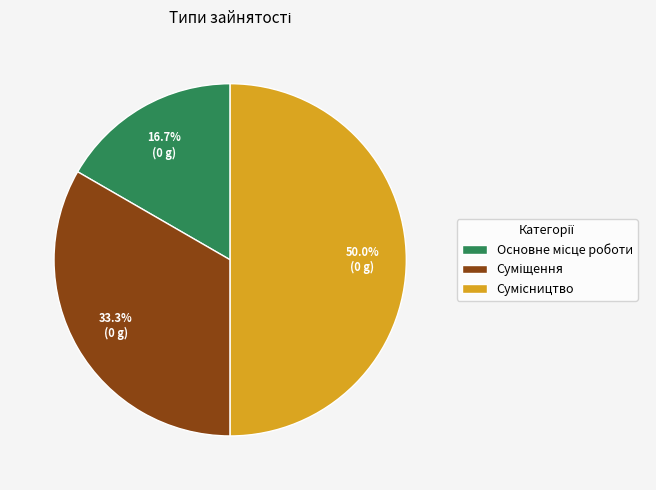

Does Сумісництво account for over 50% of the chart?

No